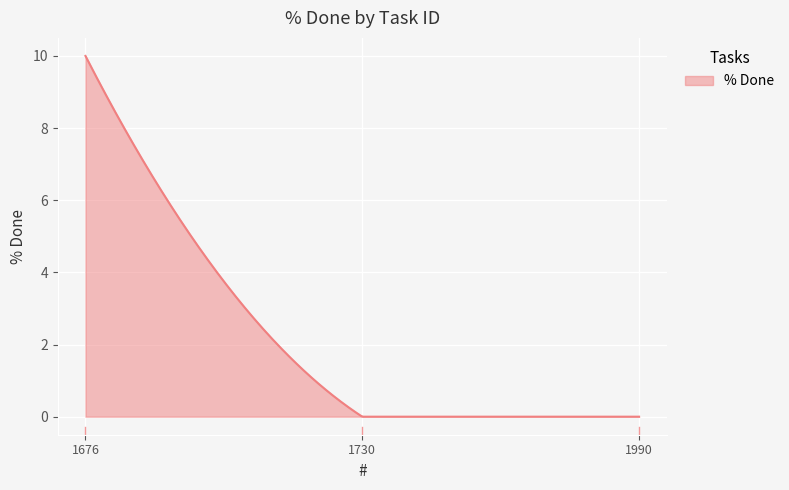

What is the maximum value shown in the chart?

10.0